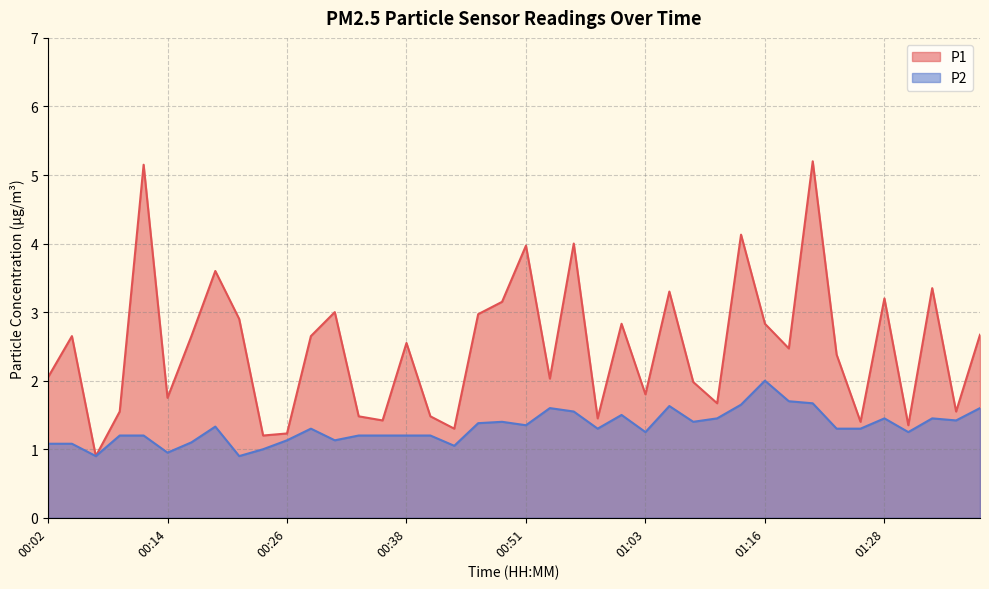

At which label is P2 closest to 1?

00:24